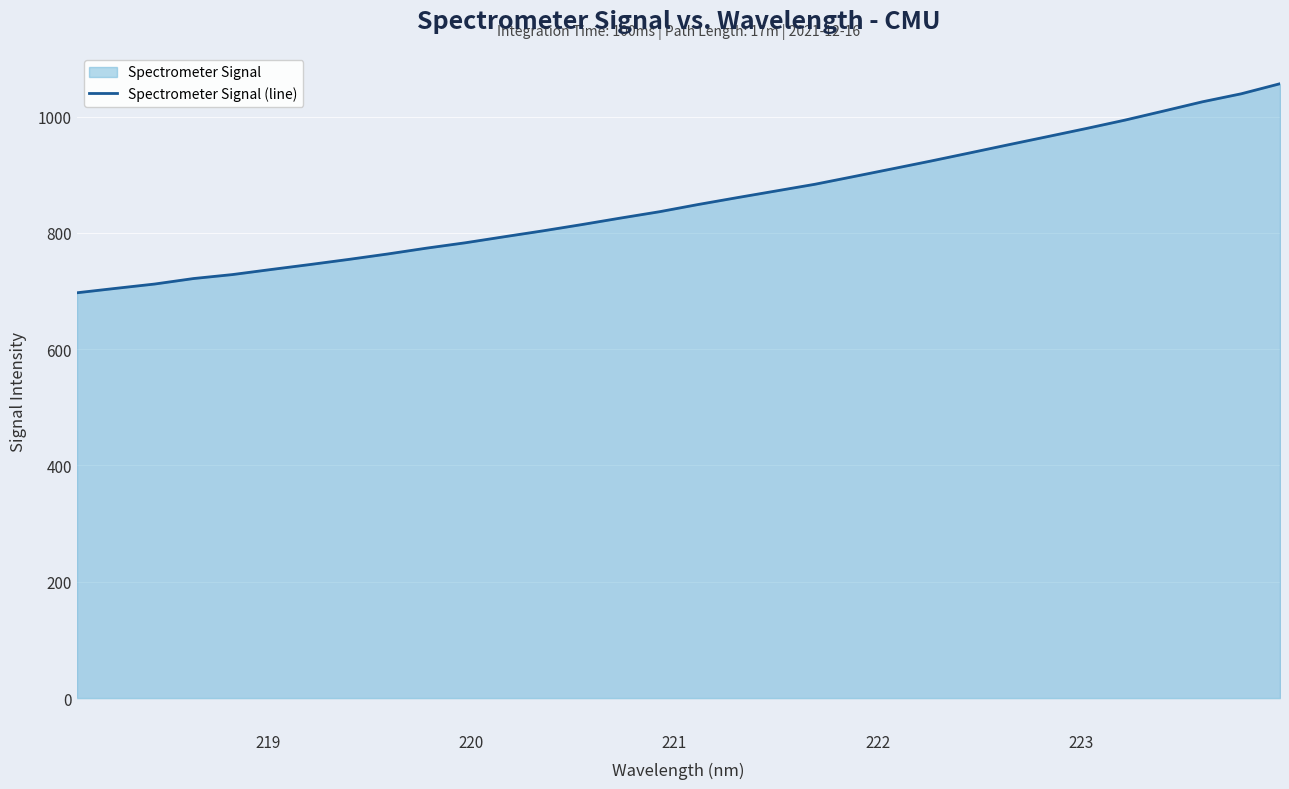

What is the greatest value displayed?

1056.6